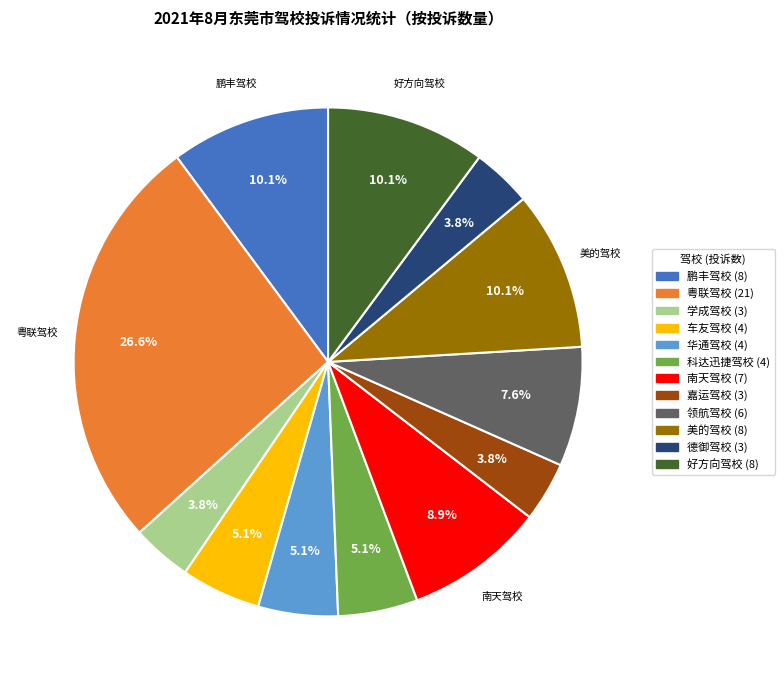

How much of the chart is everything except 好方向驾校?

89.9%